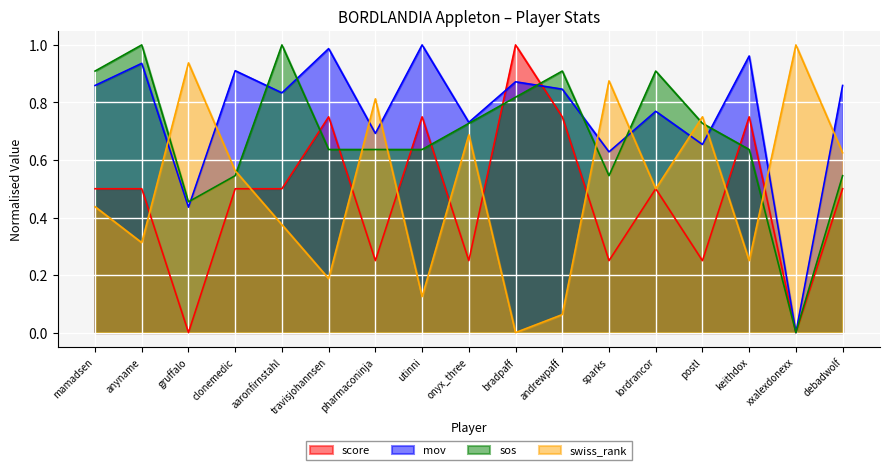

True or false: mov and sos cross at least once.

True